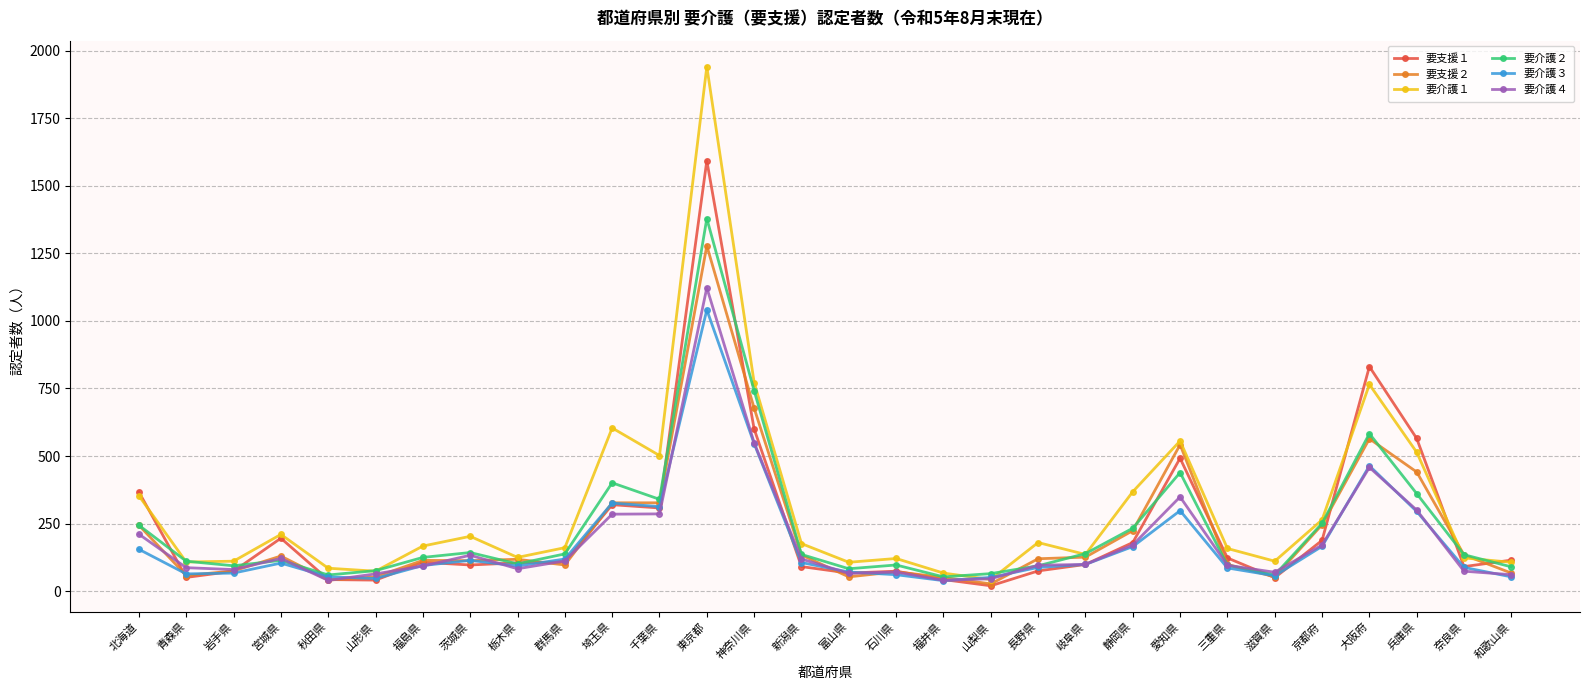

After their last crossing, which series has the higher values: 要介護２ or 要支援１?

要支援１